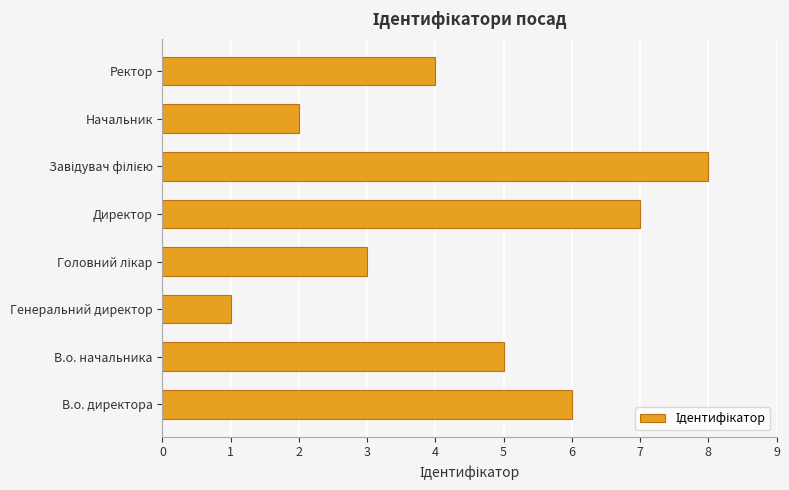

Is it true that the value at Начальник is 3?

False